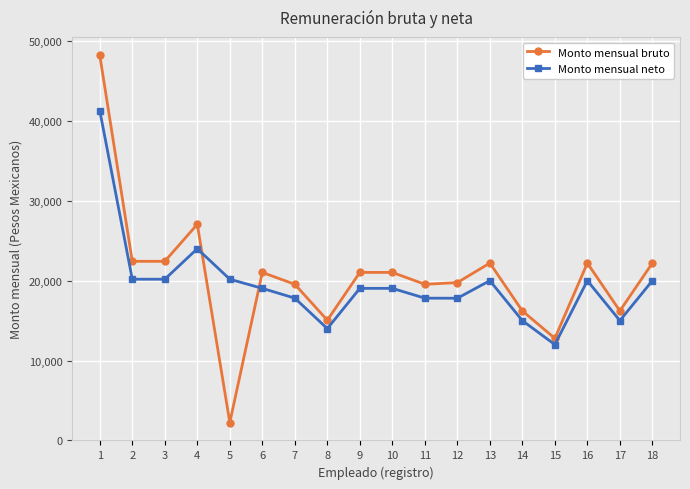

How many lines are shown in the chart?

2